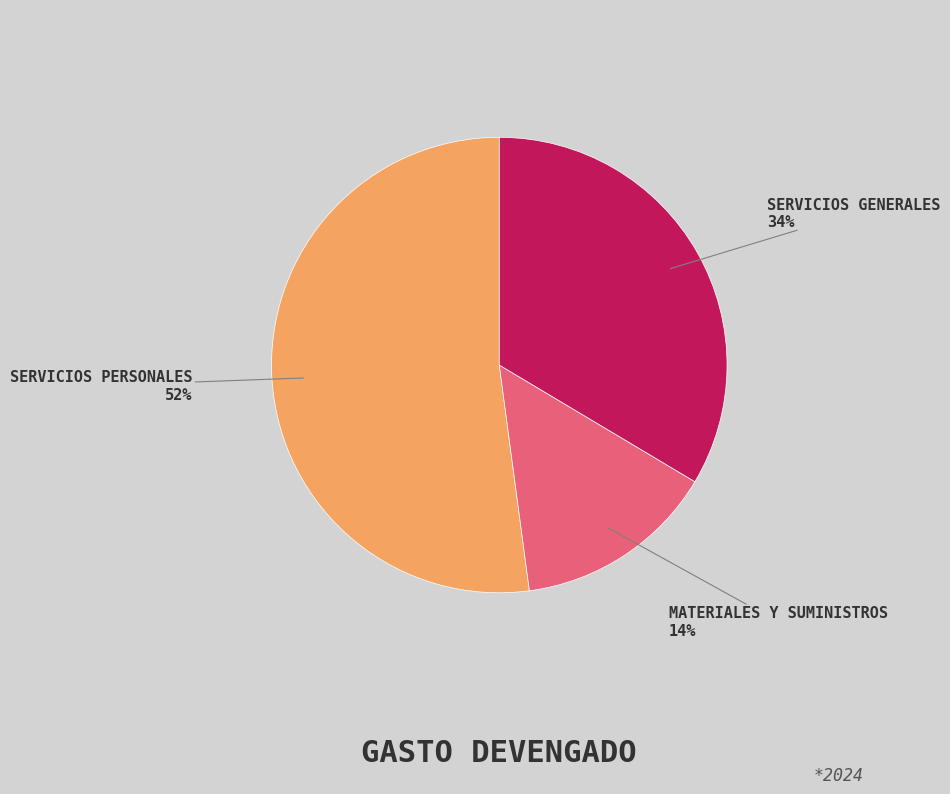

Does any single category account for the majority?

Yes